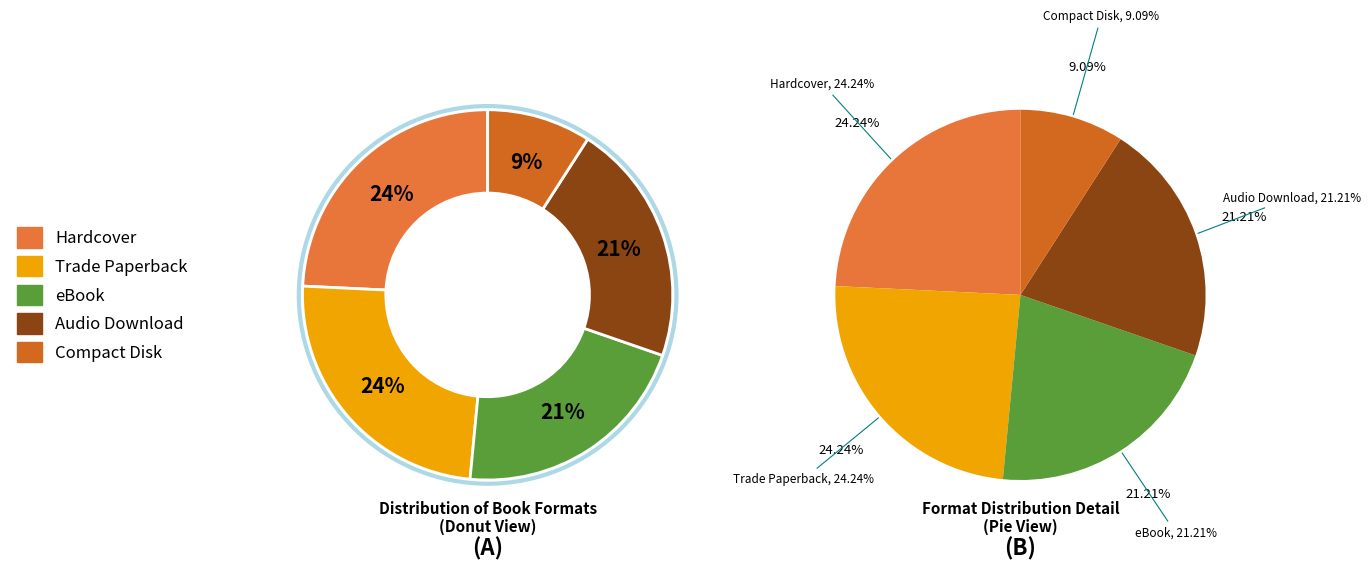

Do Trade Paperback and eBook together represent more than half of the pie?

No